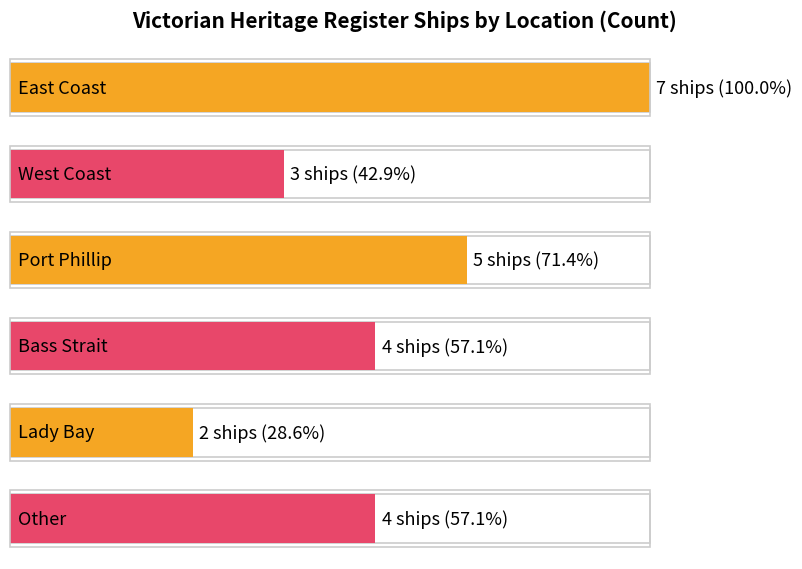

What value does the data have at 2?

5